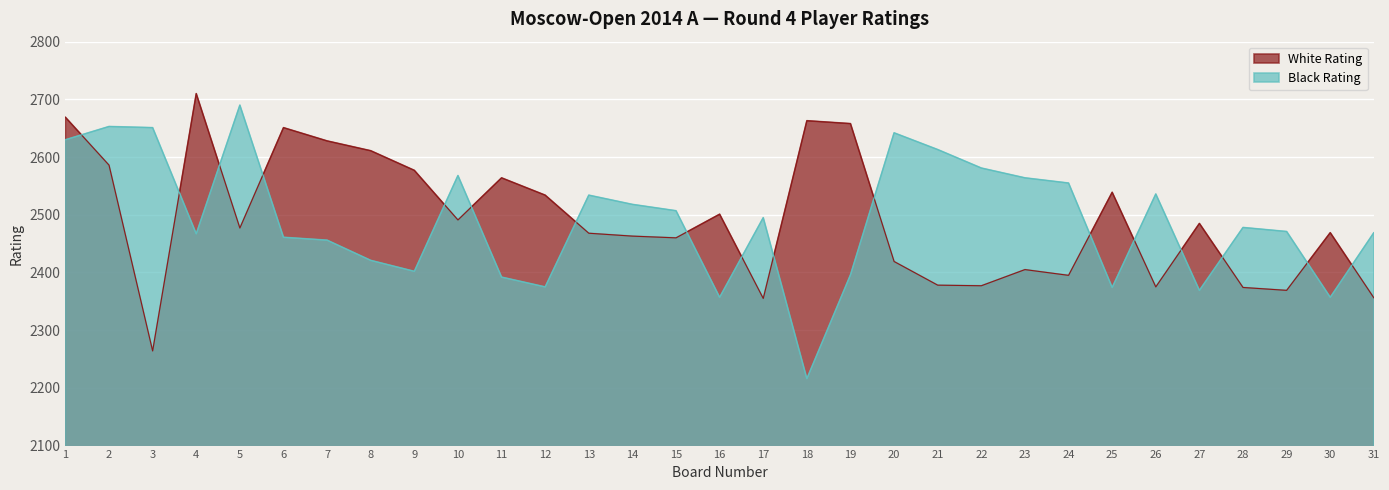

How many lines are shown in the chart?

2